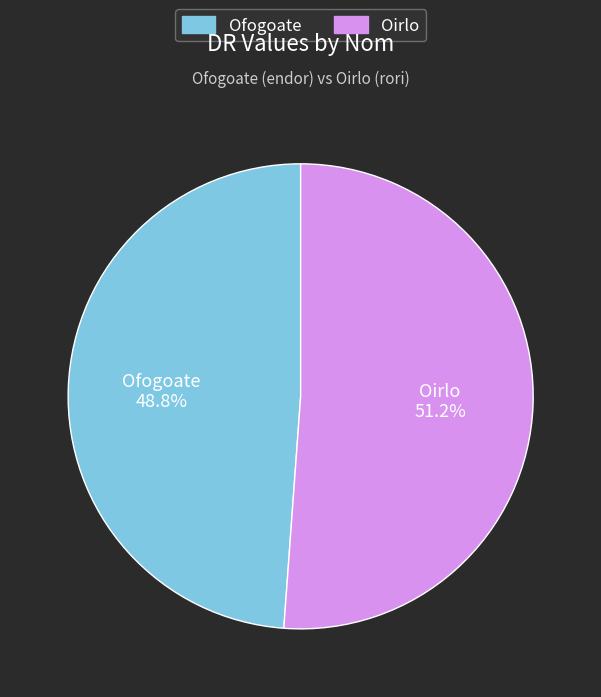

What percentage do Ofogoate and Oirlo together represent?

100.0%